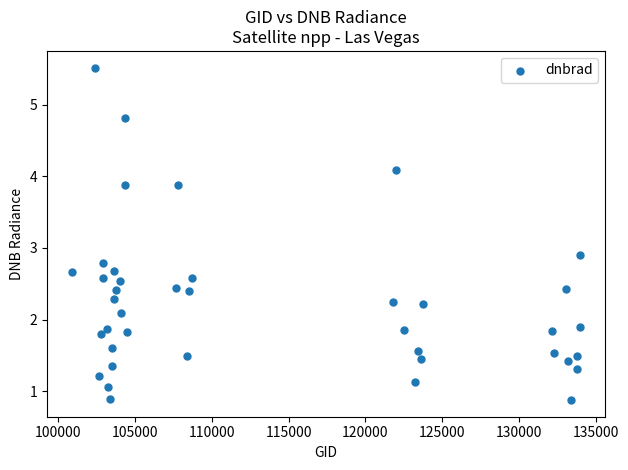

What is the range of X values (max minus min)?

33028.0